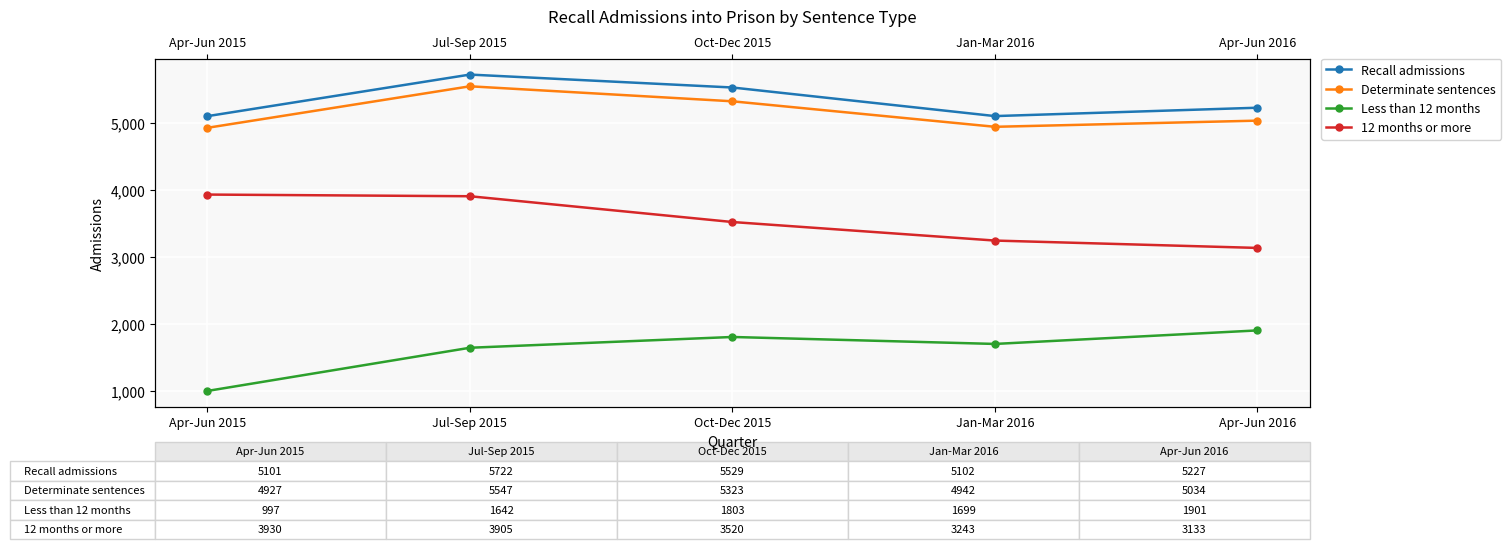

What is the maximum value shown in the chart?

5722